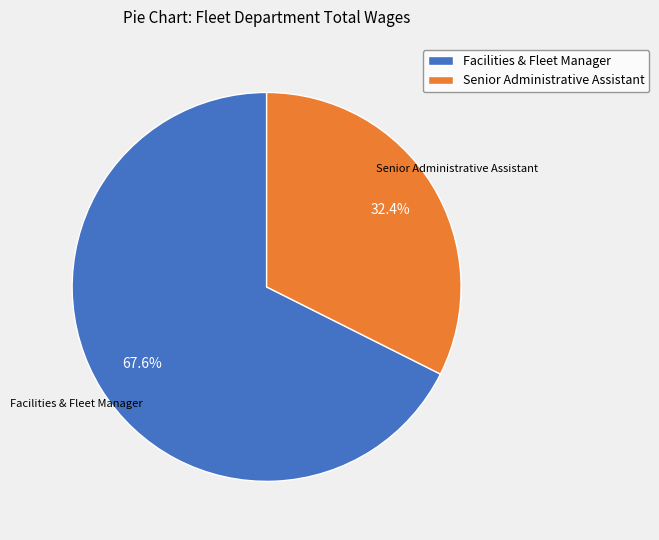

Rank the categories by value from lowest to highest.

Senior Administrative Assistant, Facilities & Fleet Manager